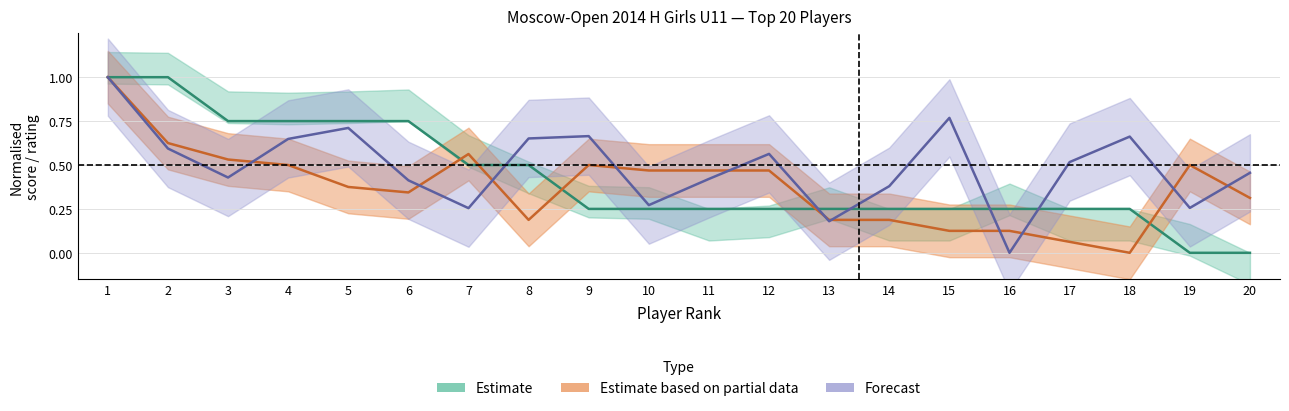

Where do points and buch1 first cross each other?

1 and 2